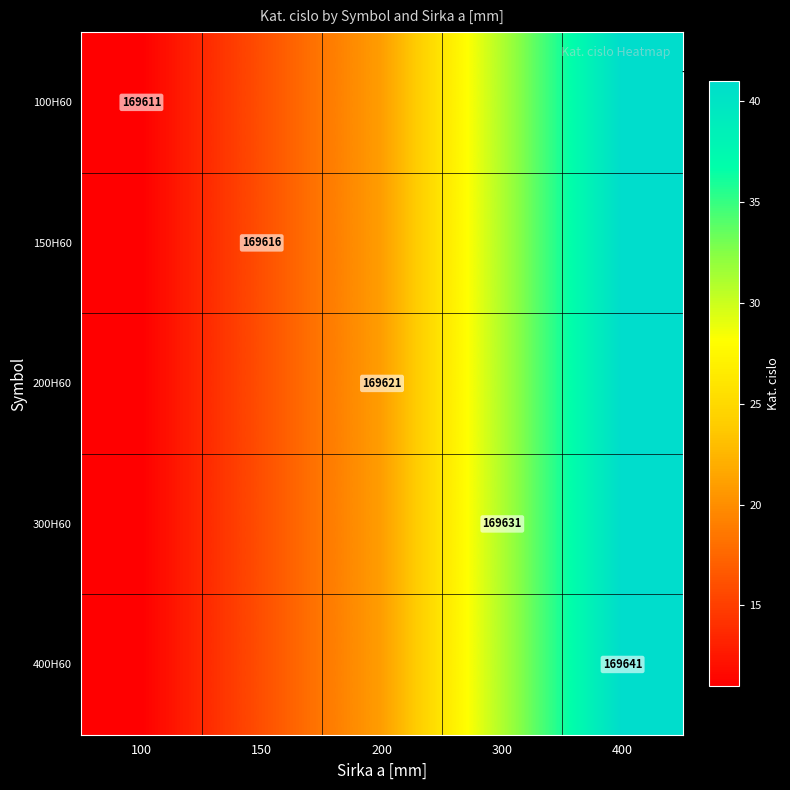

What is the smallest value displayed?

169611